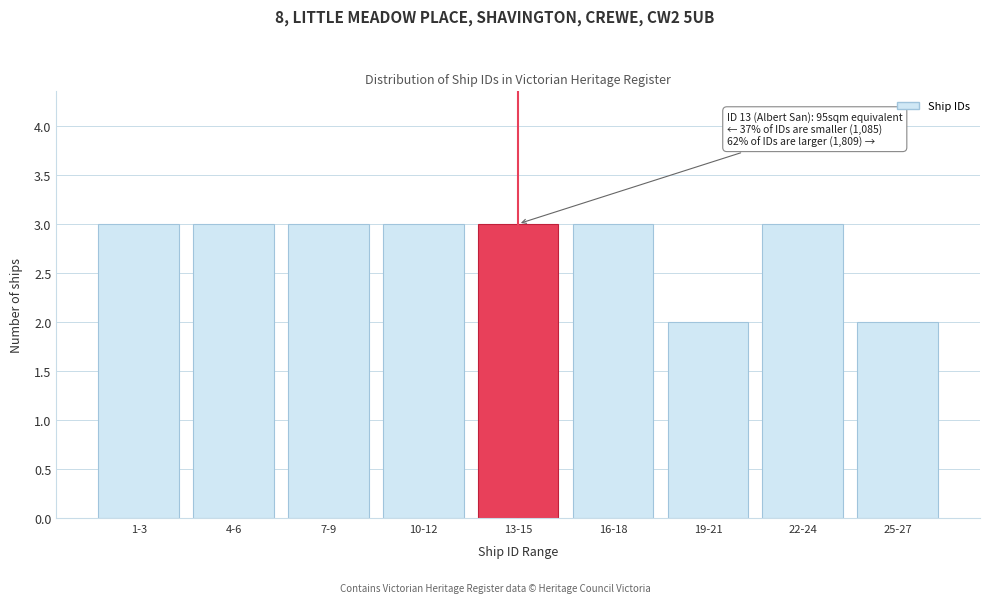

Reading left to right, extract all data points from this chart.

1-3=3	4-6=3	7-9=3	10-12=3	13-15=3	16-18=3	19-21=2	22-24=3	25-27=2